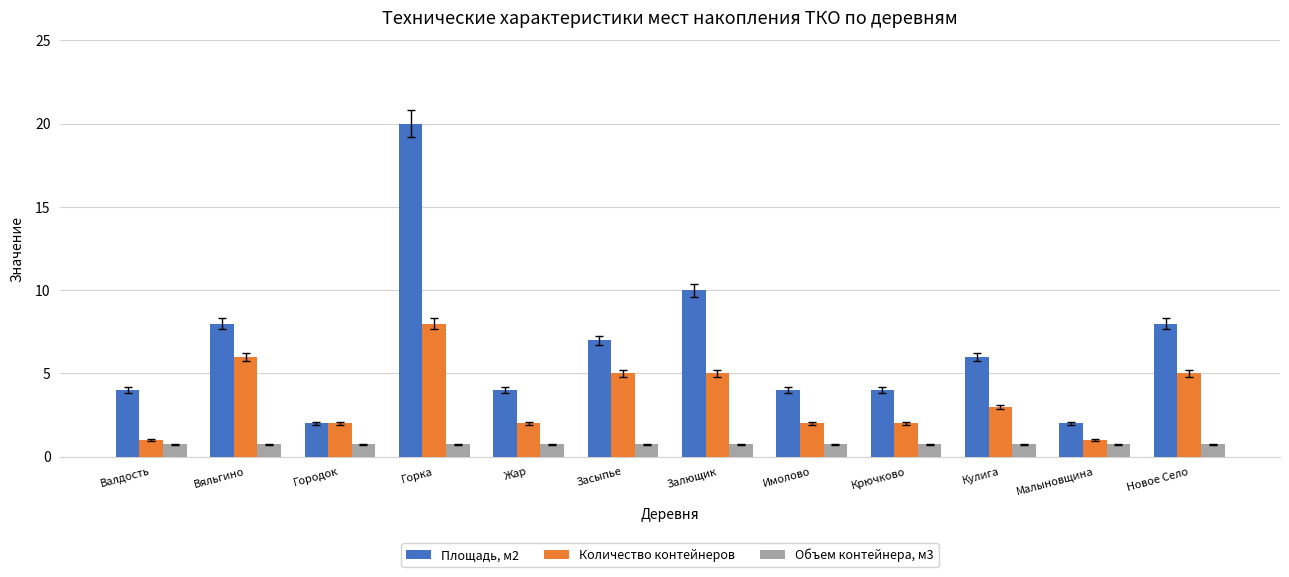

The value of Площадь, м2 at Кулига is 6.0. True or false?

True